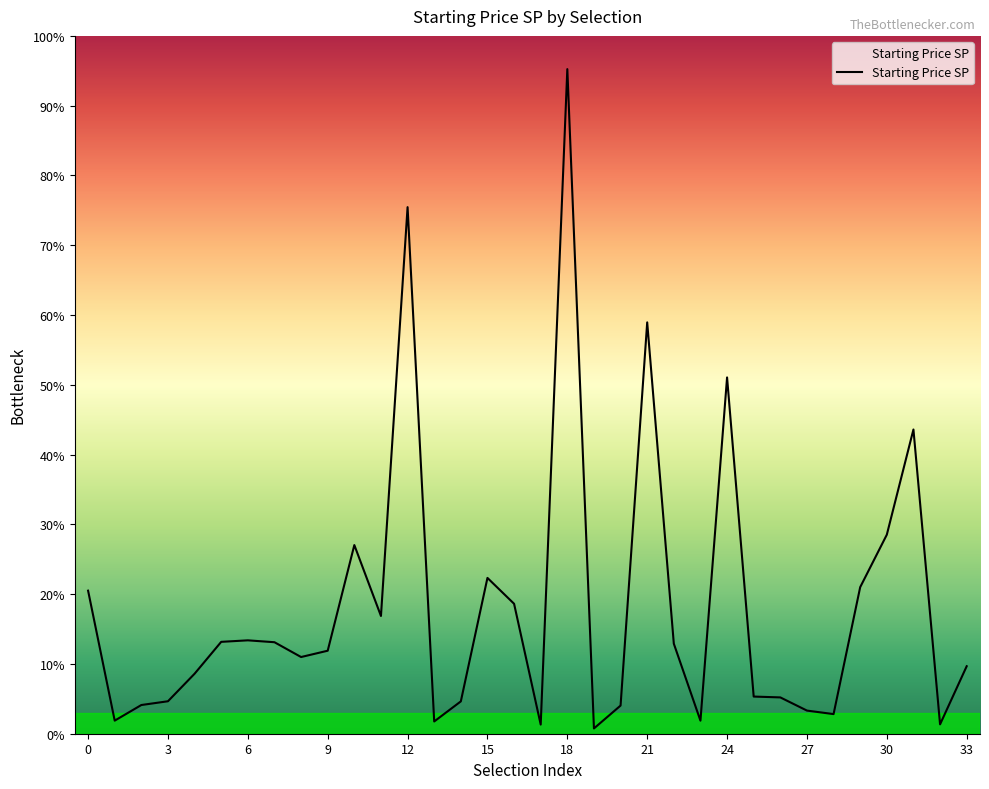

Is this an area chart (filled region under the line)?

No